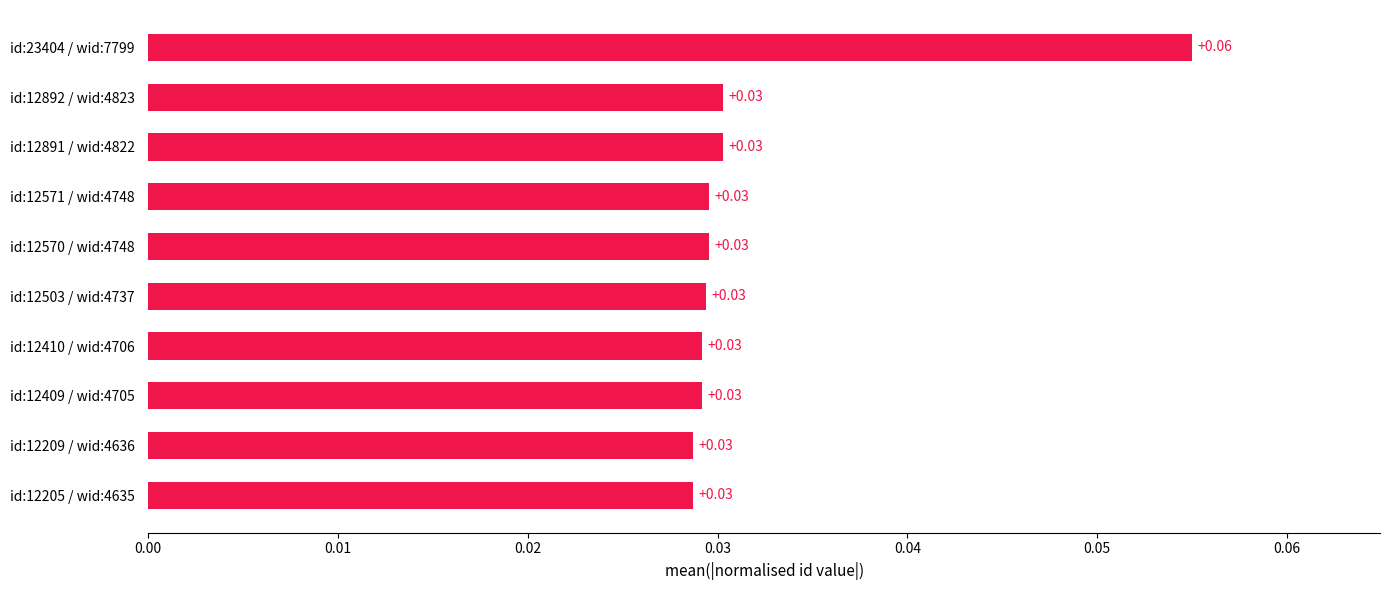

Count the values in the range 0 to 1.

10